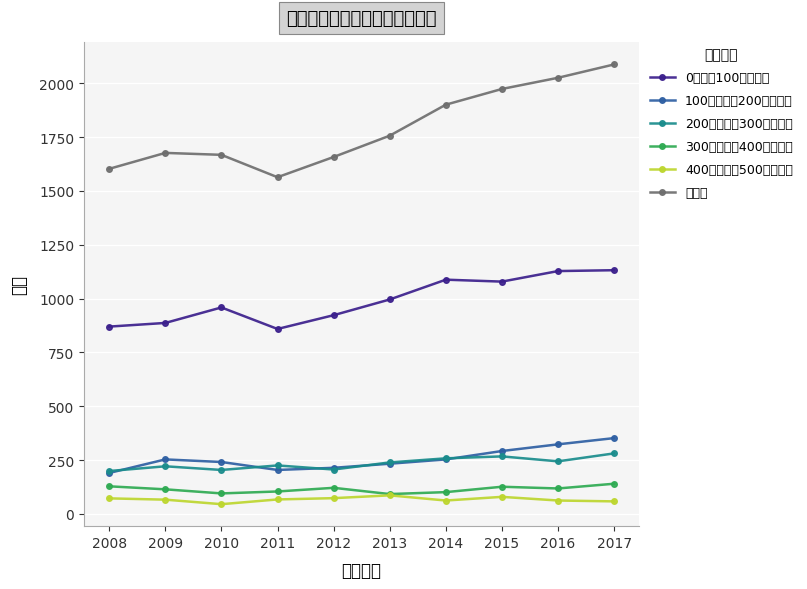

Which series has the largest range (max minus min)?

総合計